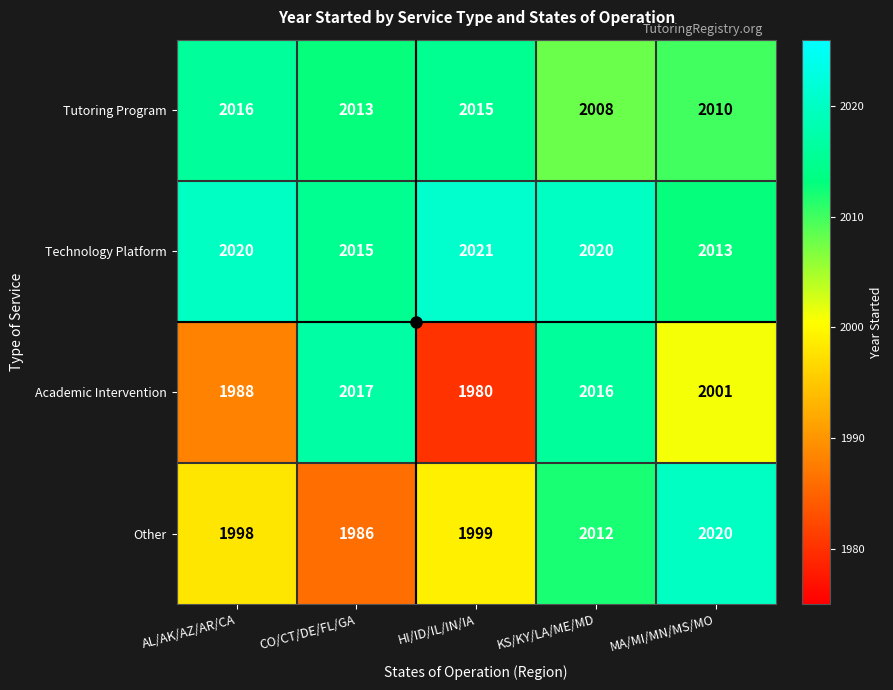

Where does the Tutoring Program series first go above 2013?

AL/AK/AZ/AR/CA